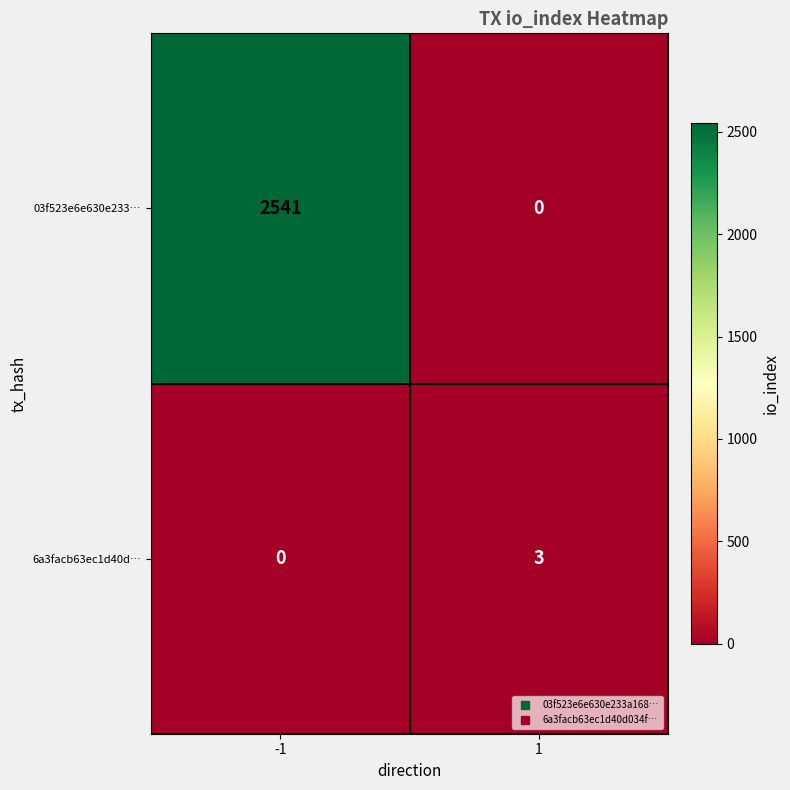

What is the total value across all series at -1?

2541